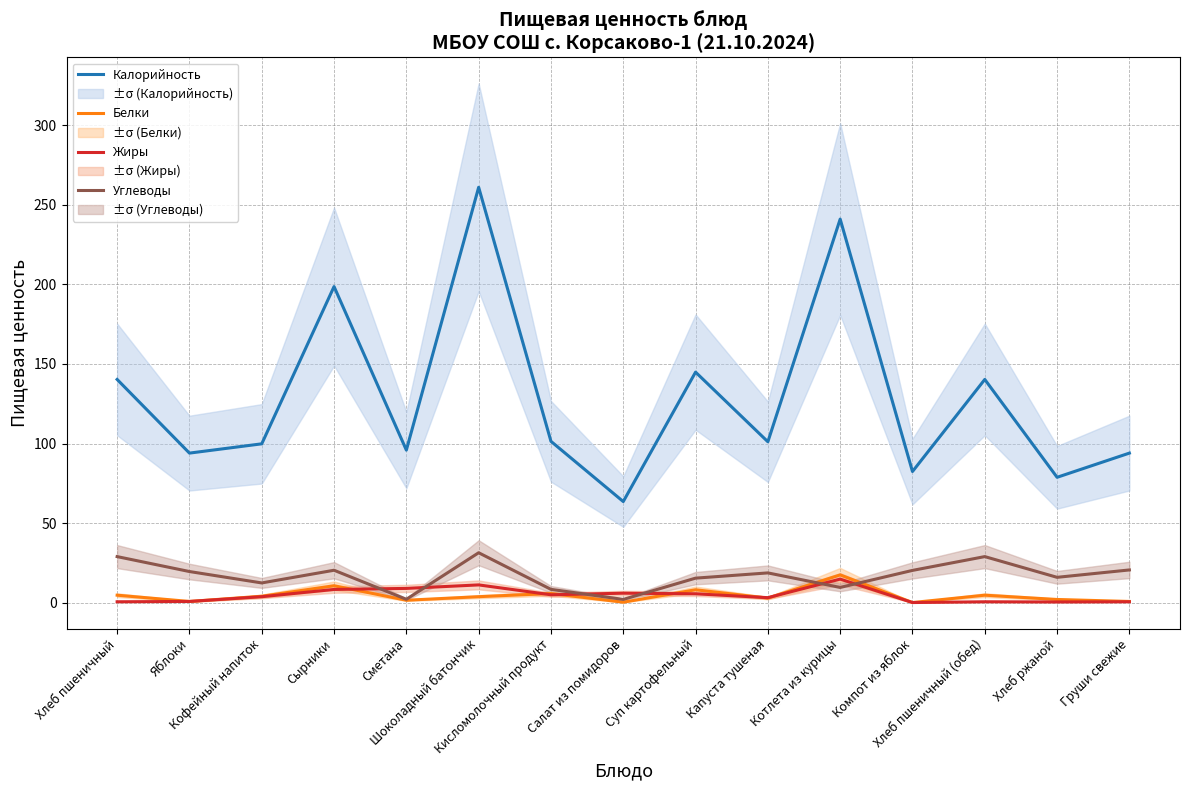

In Калорийность, how many points are lower than both neighbors (excluding endpoints)?

6